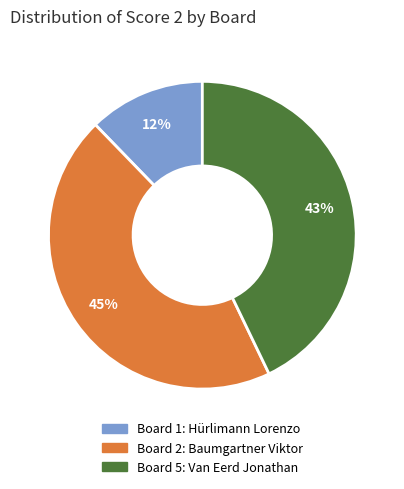

Does any single category account for the majority?

No